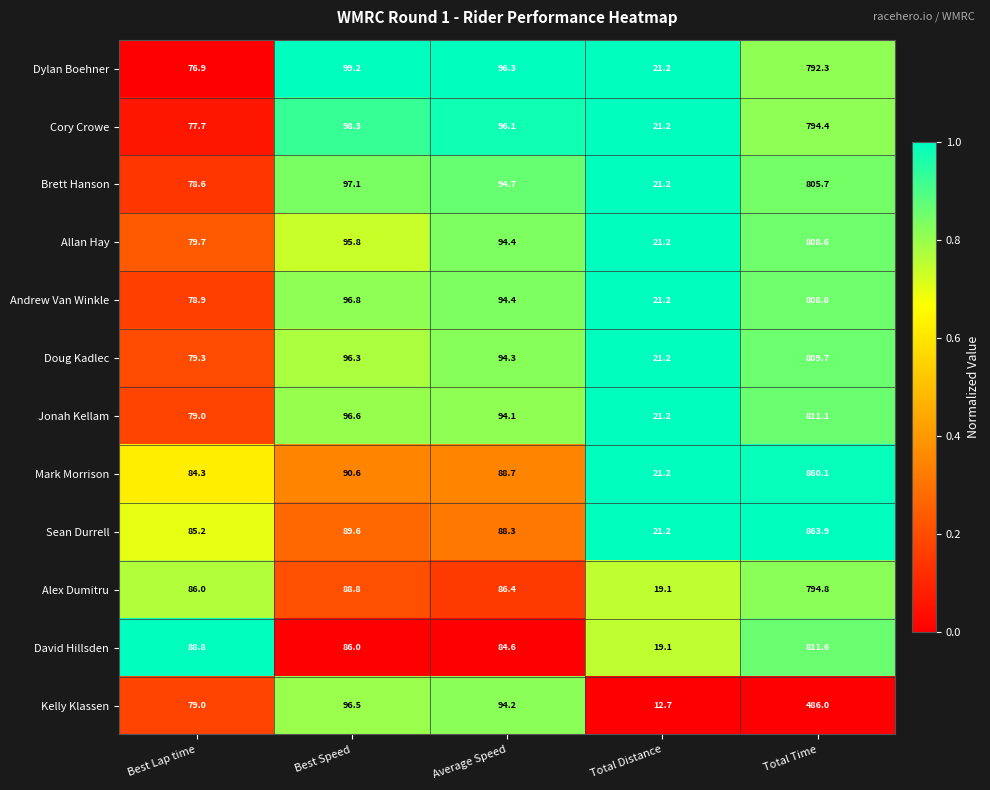

At which label is Allan Hay closest to 414?

Best Speed